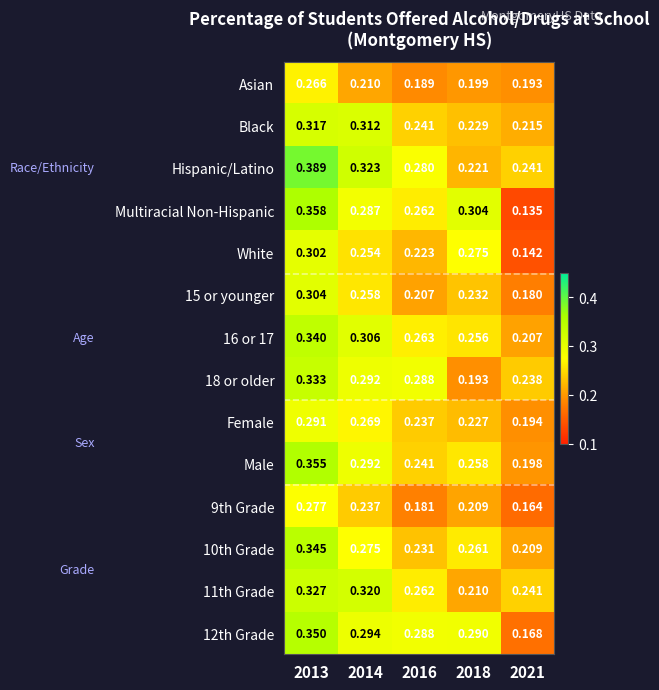

At how many categories does at least one series exceed 0?

5